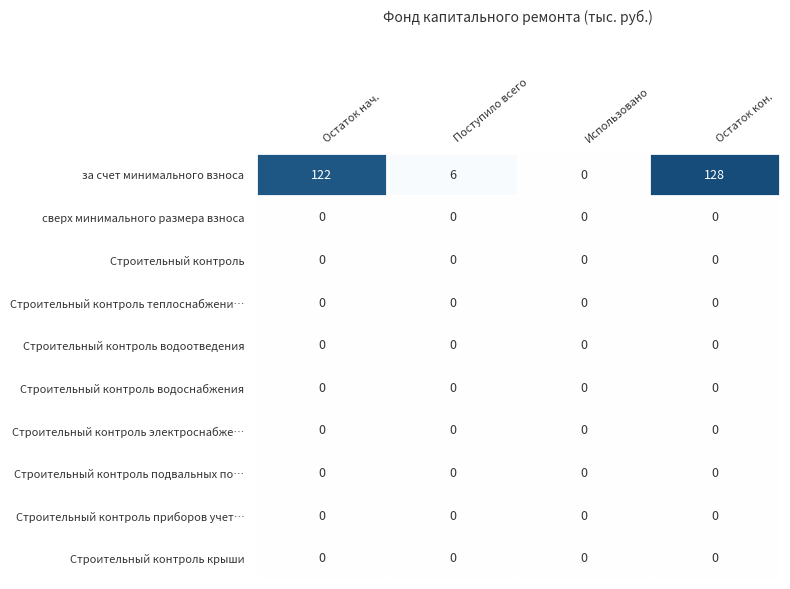

What is the sum of the за счет минимального взноса values at Использовано and Остаток нач.?

122